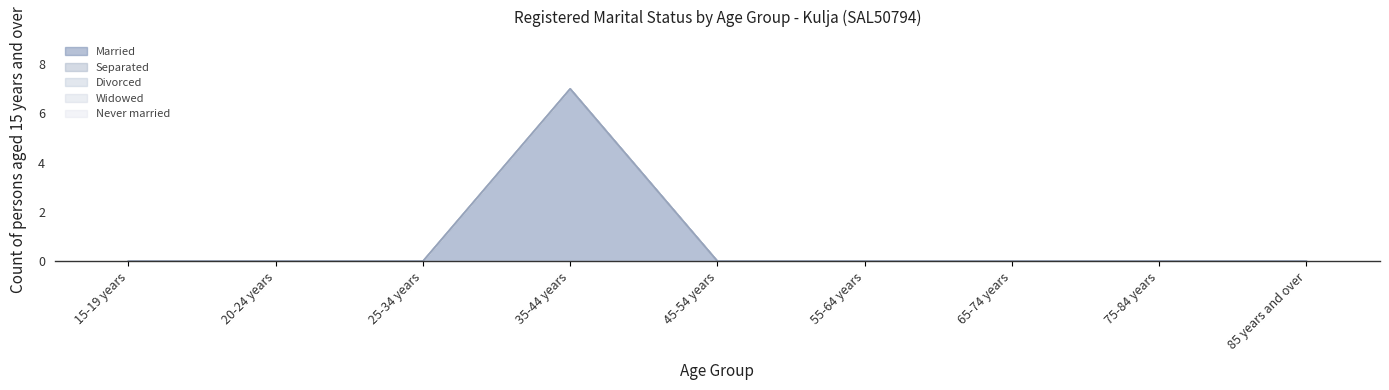

Where is Divorced nearest to the value 0?

15-19 years